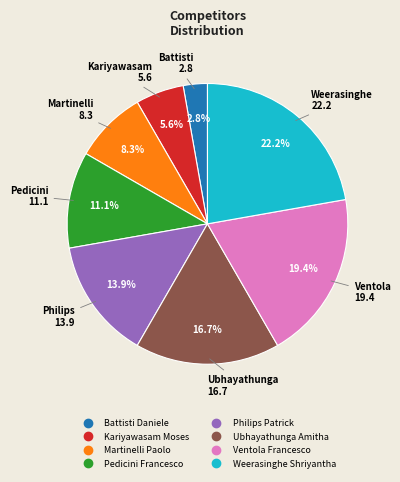

How many segments does this pie chart have?

8